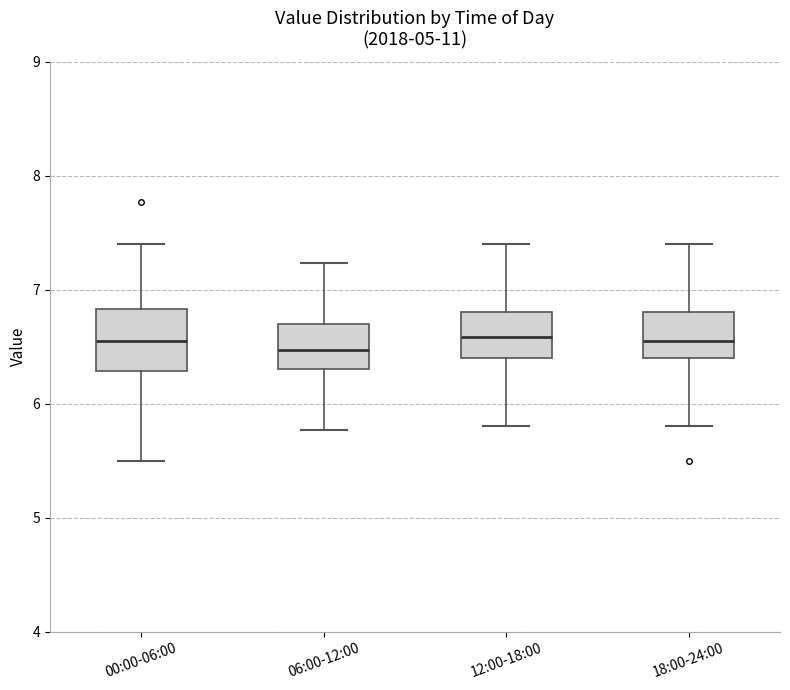

Reading left to right, transcribe this box plot: for each box, give where its median line is, the range the box spans, and where its two whiskers end, as read against the y-axis. The values are not printed on the chart, so give them approximately, as read against the axis.

00:00-06:00: median 6.6, box 6.3 to 6.8, whiskers 5.5 to 7.4
06:00-12:00: median 6.5, box 6.3 to 6.7, whiskers 5.8 to 7.2
12:00-18:00: median 6.6, box 6.4 to 6.8, whiskers 5.8 to 7.4
18:00-24:00: median 6.6, box 6.4 to 6.8, whiskers 5.8 to 7.4